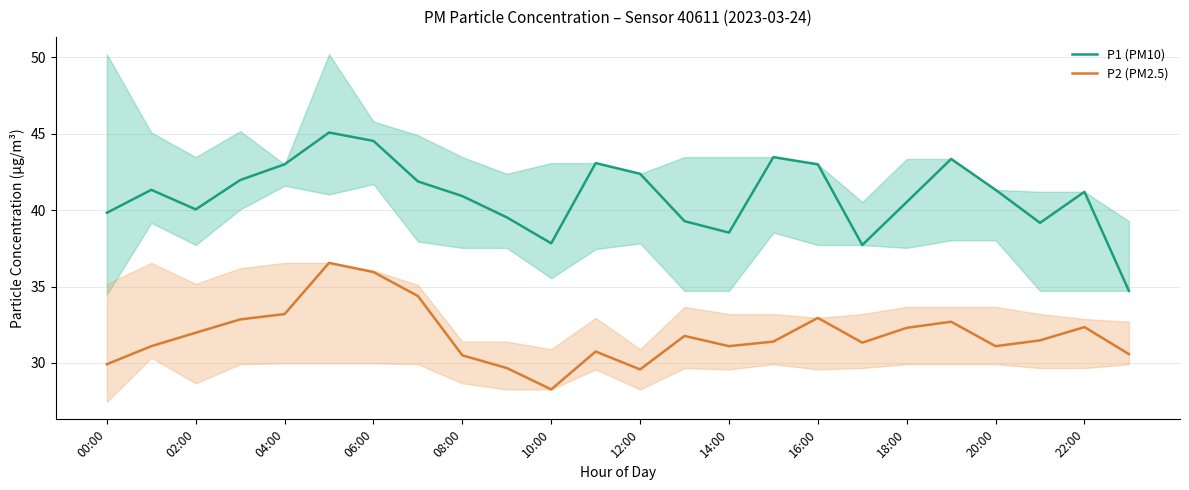

True or false: P2 (PM2.5) and P1 (PM10) intersect in this chart.

False